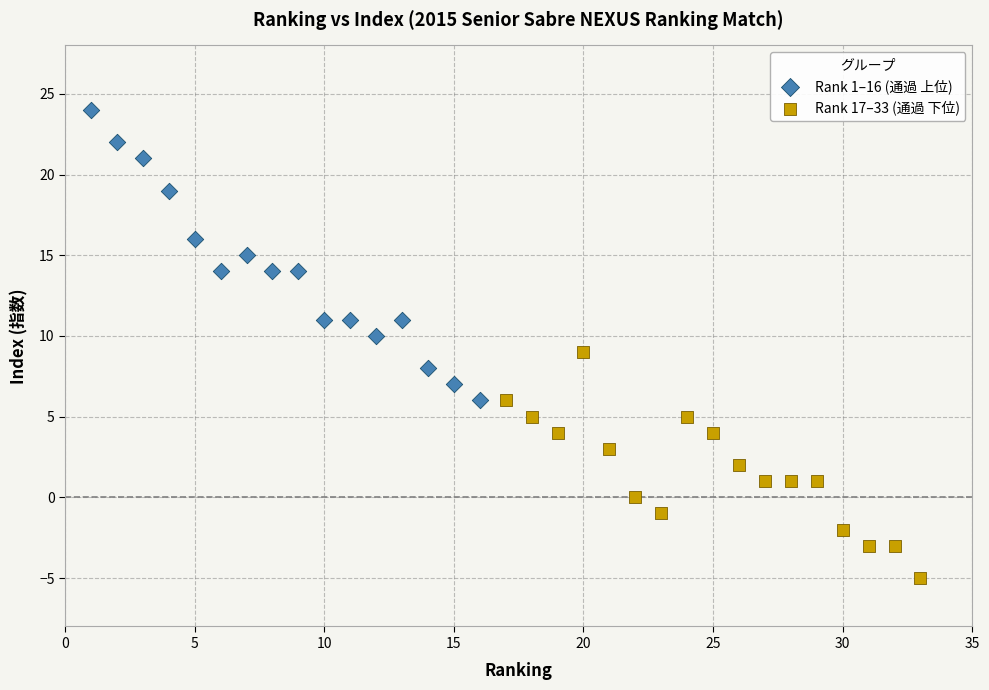

Which series has the widest spread of Y values?

Rank 1–16 (通過 上位)